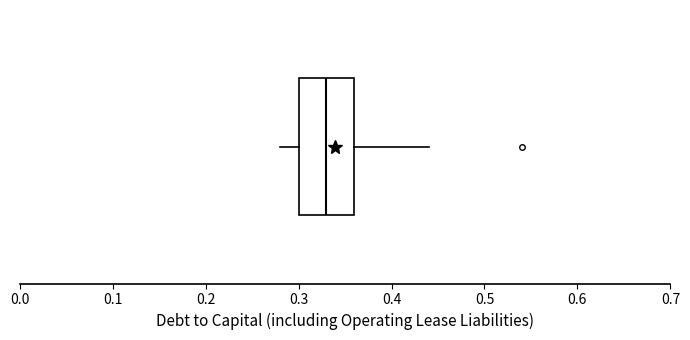

Read this box plot against the x-axis: the position of the median line, the range covered by the box, and the ends of both whiskers. The values are not printed on the chart, so give them approximately, as read against the axis.

median 0.33, box 0.30 to 0.36, whiskers 0.28 to 0.44